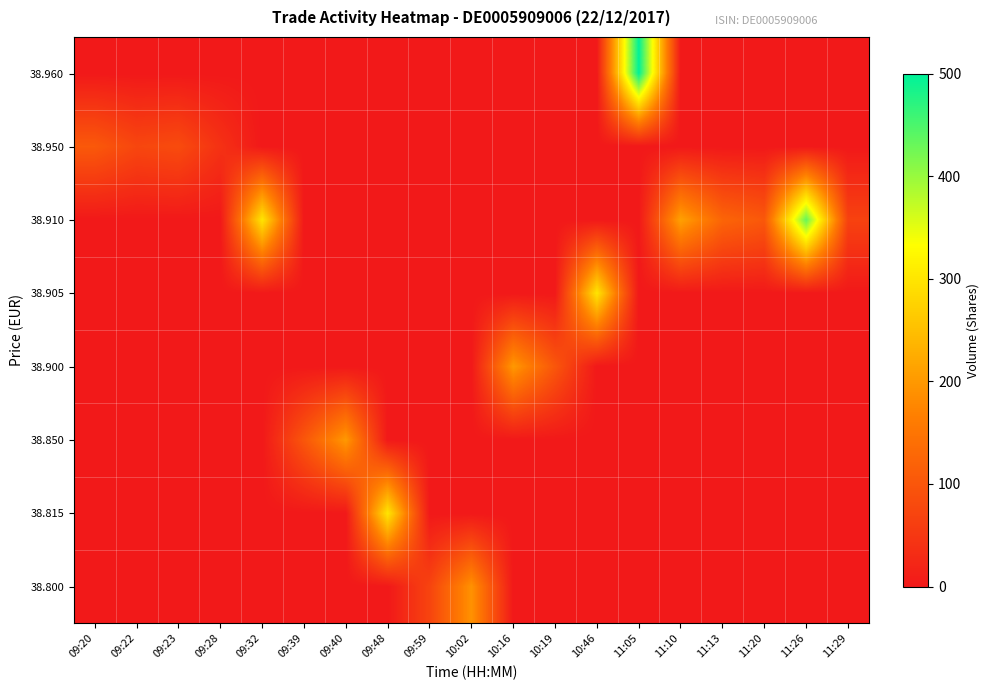

Between 11:13 and 10:16, which is larger?

11:13